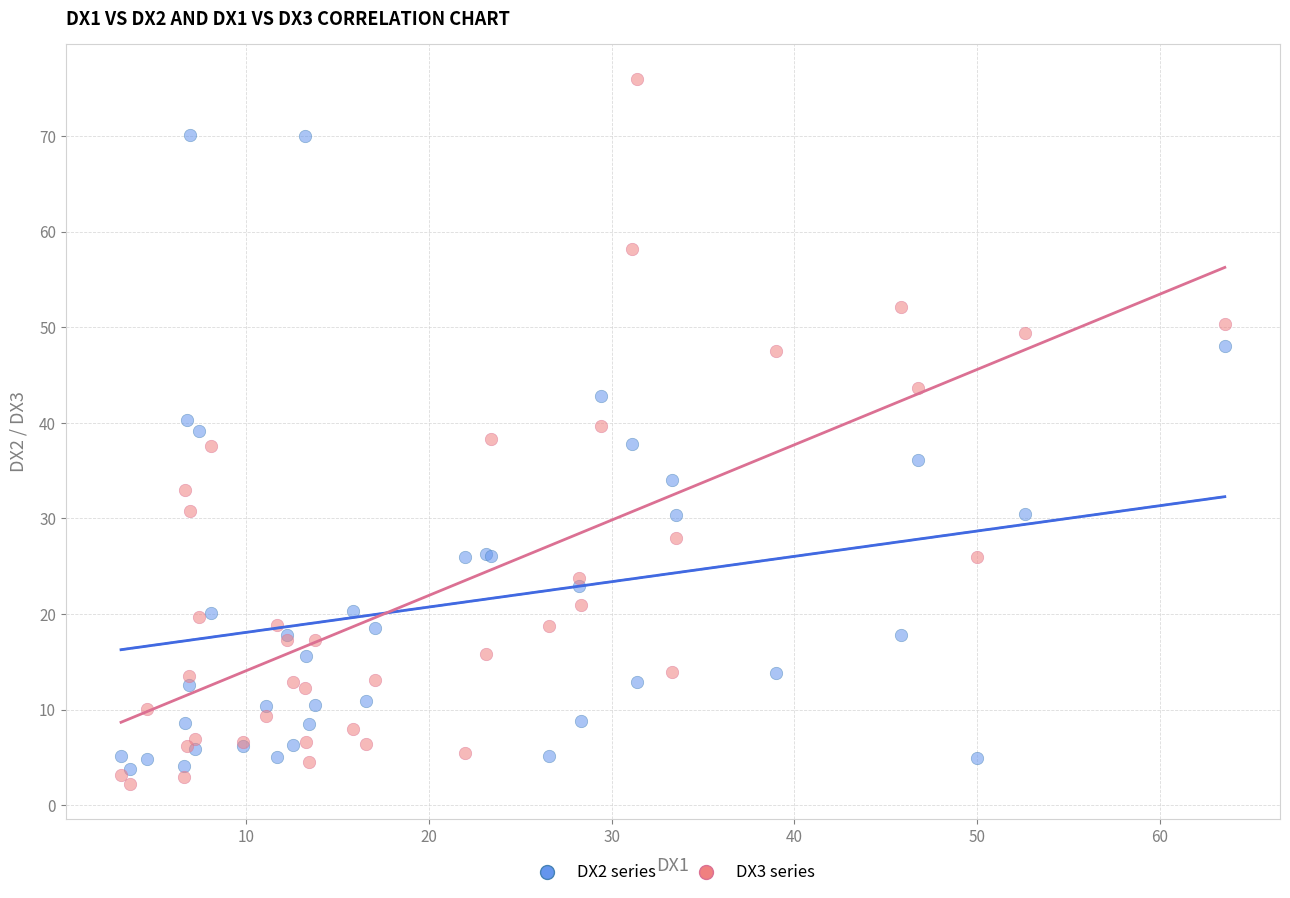

Which series has the largest Y range (max minus min)?

DX3 series